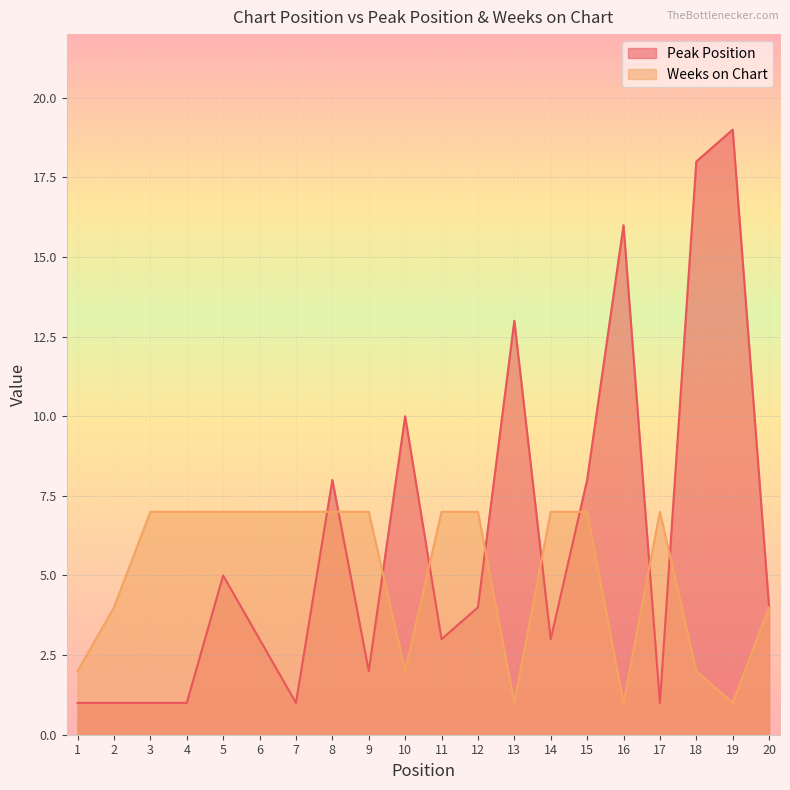

Rank the series by their average value, from lowest to highest.

Weeks on Chart, Peak Position